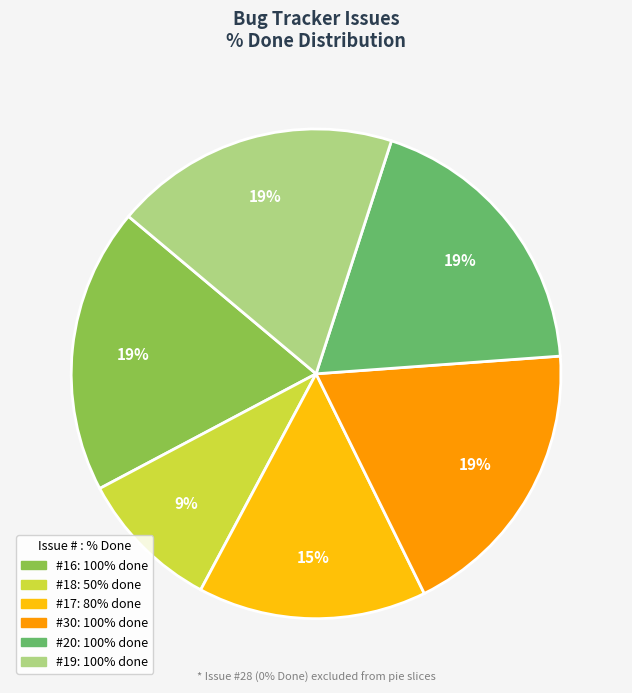

Is there a majority slice in this chart?

No